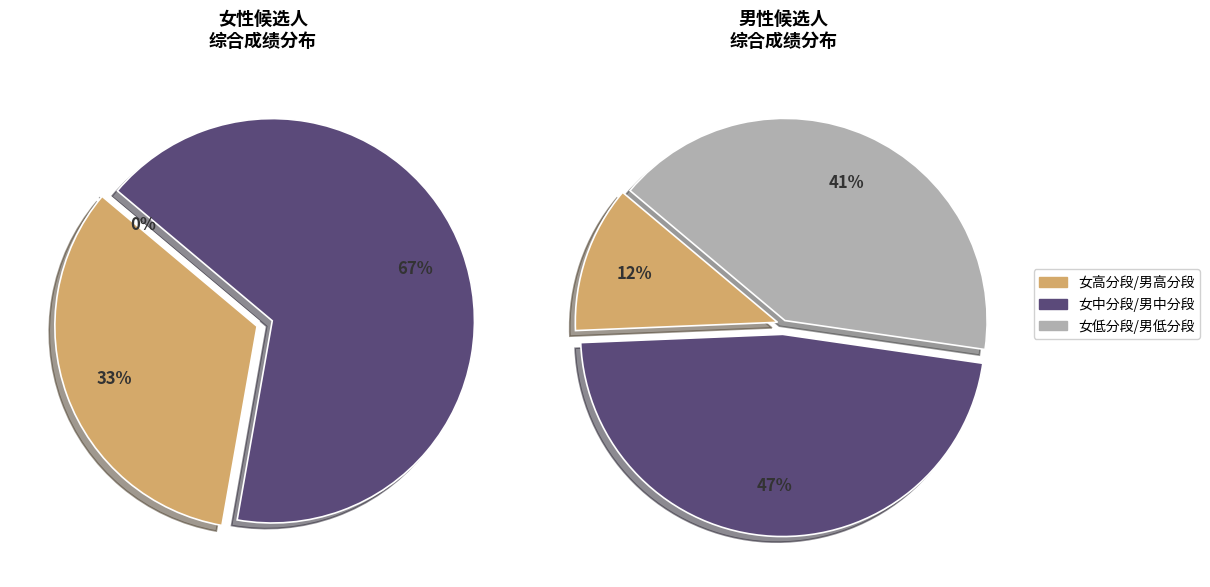

Is there a majority slice in this chart?

No